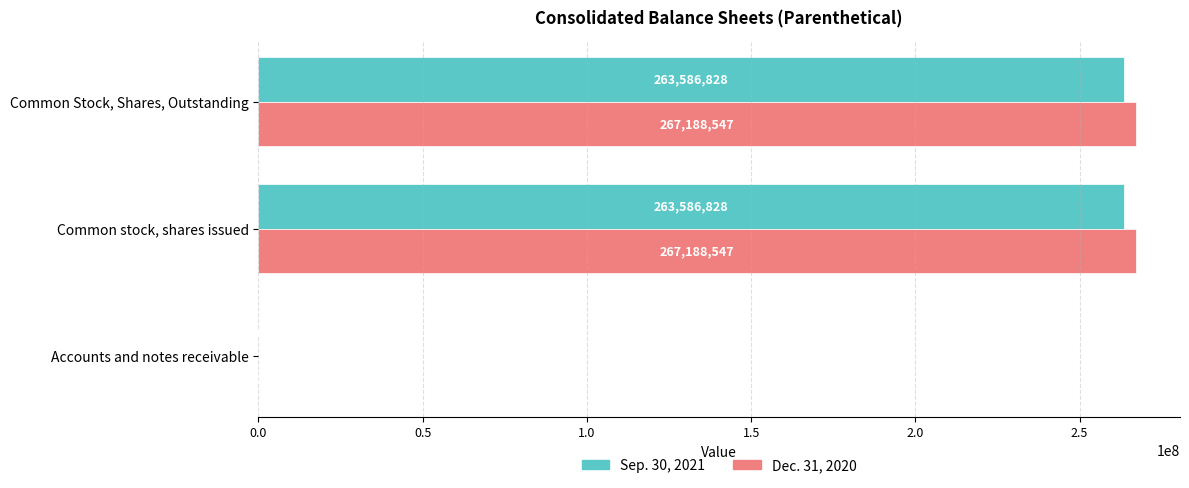

Is it true that Dec. 31, 2020 equals 8243 at Accounts and notes receivable?

True